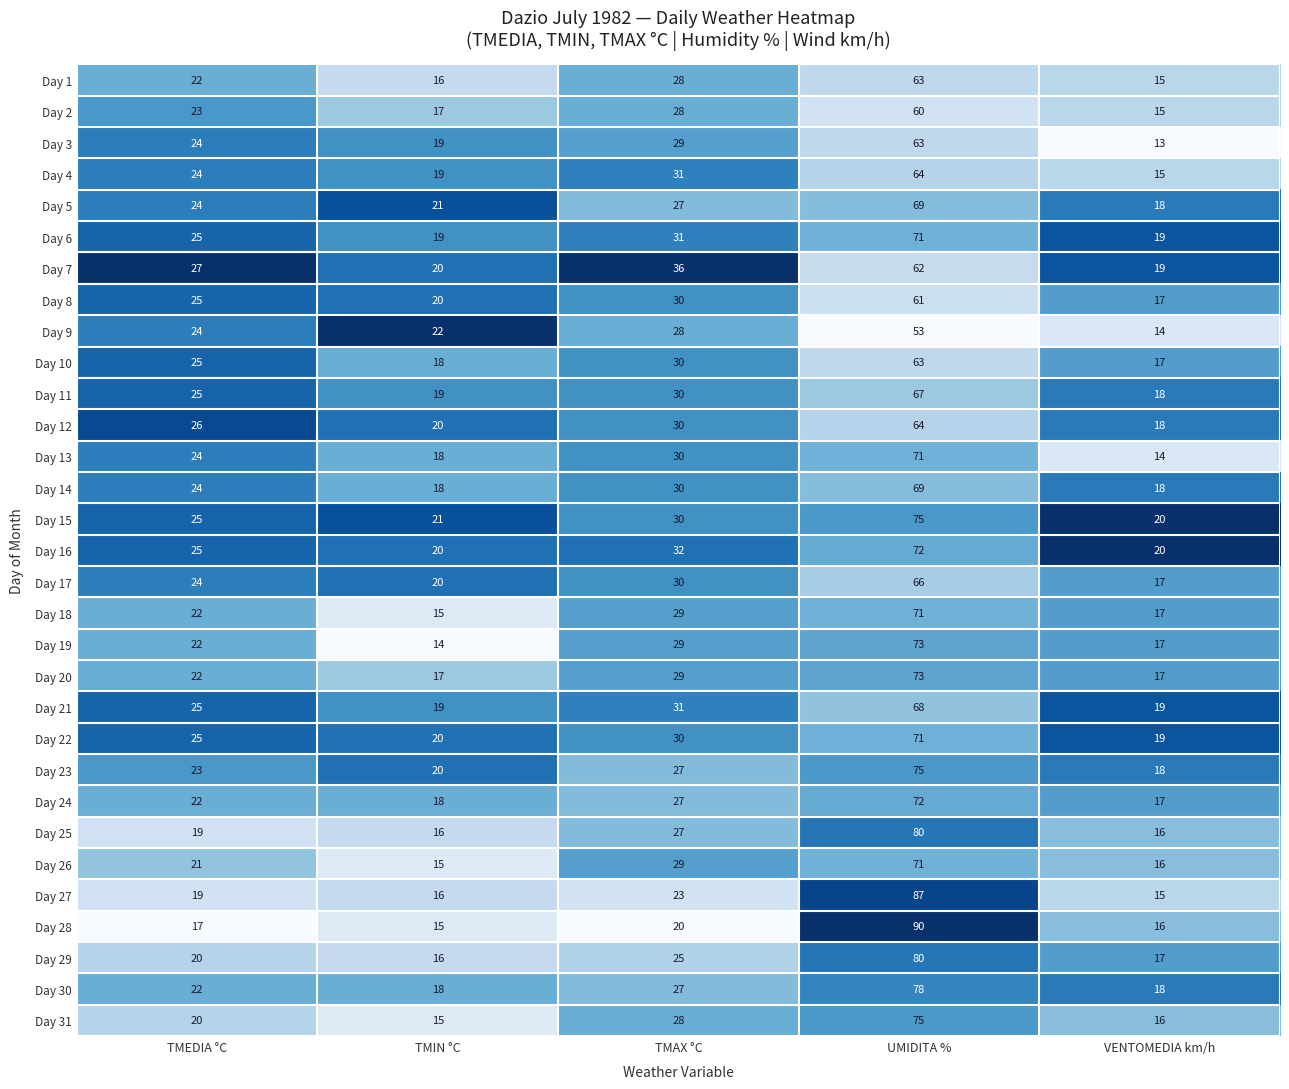

At which category is the sum across all series the highest?

UMIDITA %